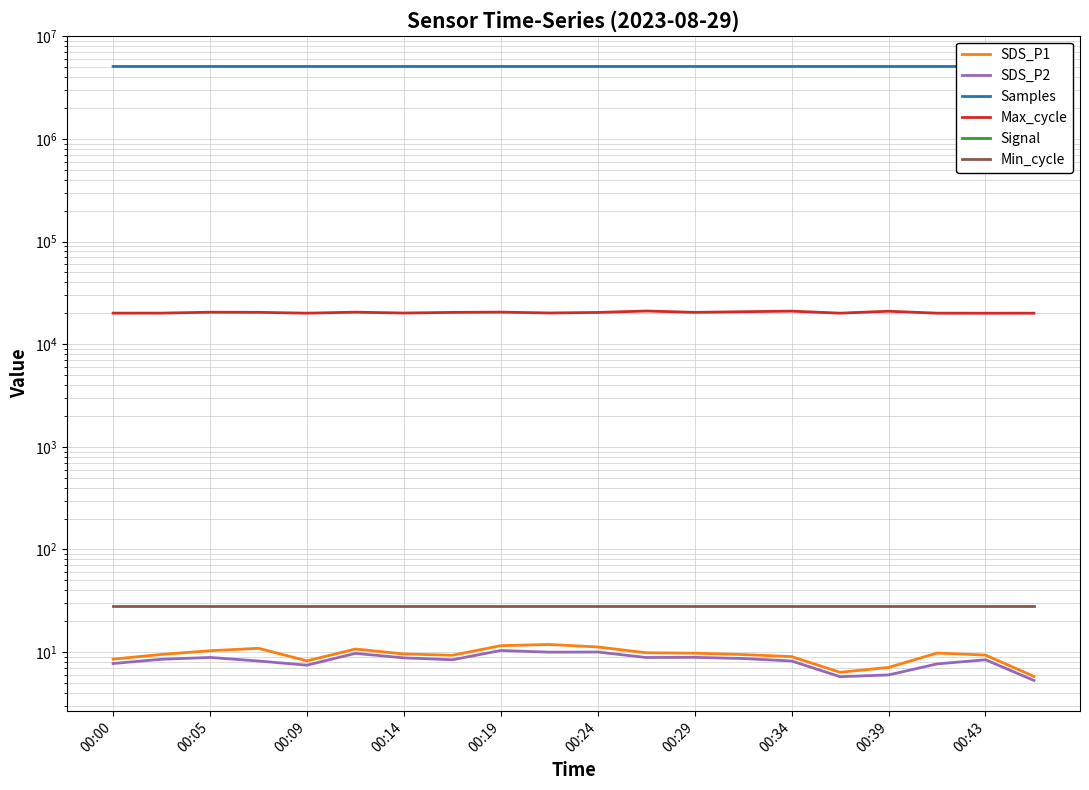

What is the value of the Samples point at the 17th from the left?

5070738.0